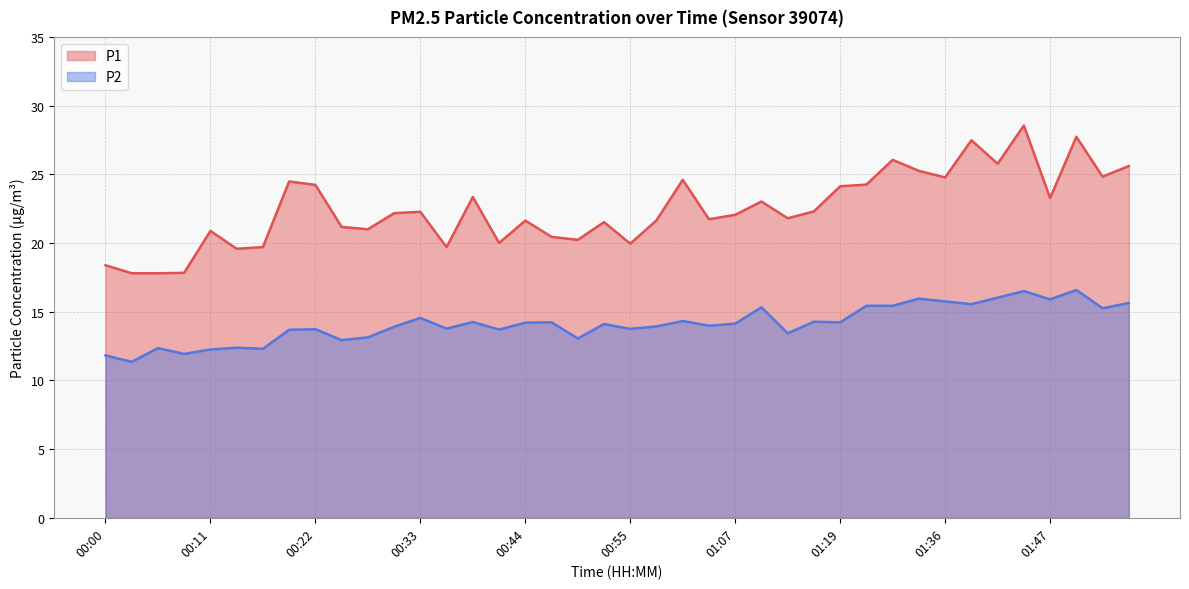

Which category has the lowest value in the P2 series?

00:03